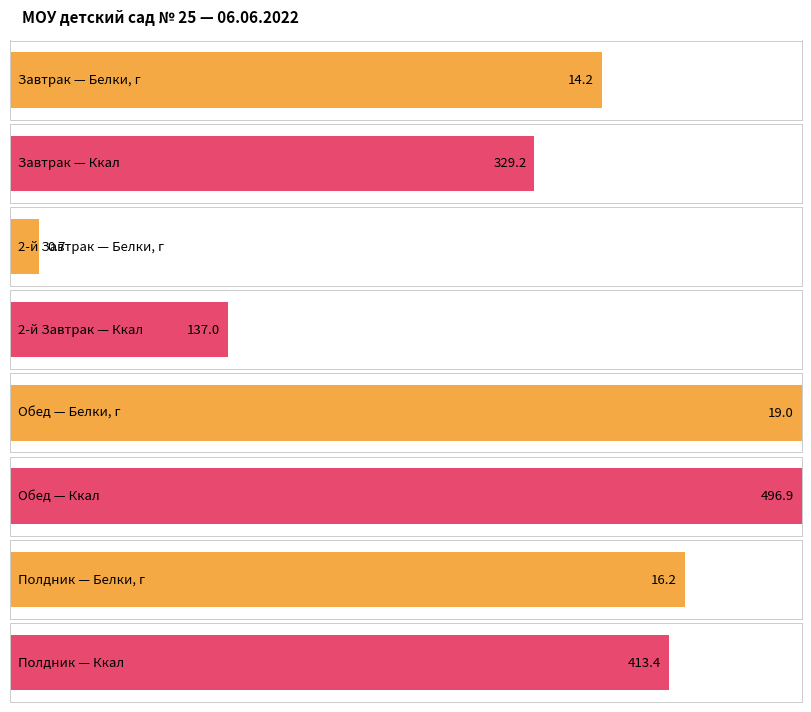

The value of Жиры, г at 2-й Завтрак is 0.7. True or false?

False